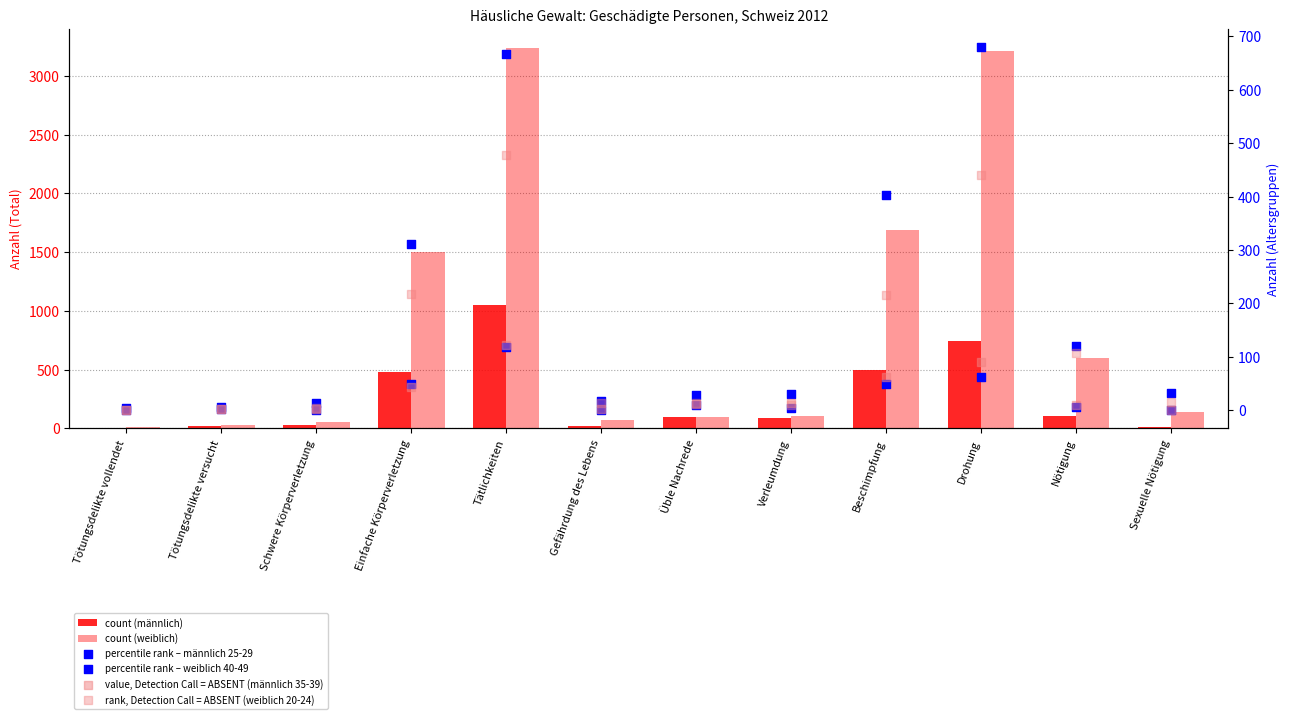

Which series reaches the maximum Y coordinate?

weiblich (Total)